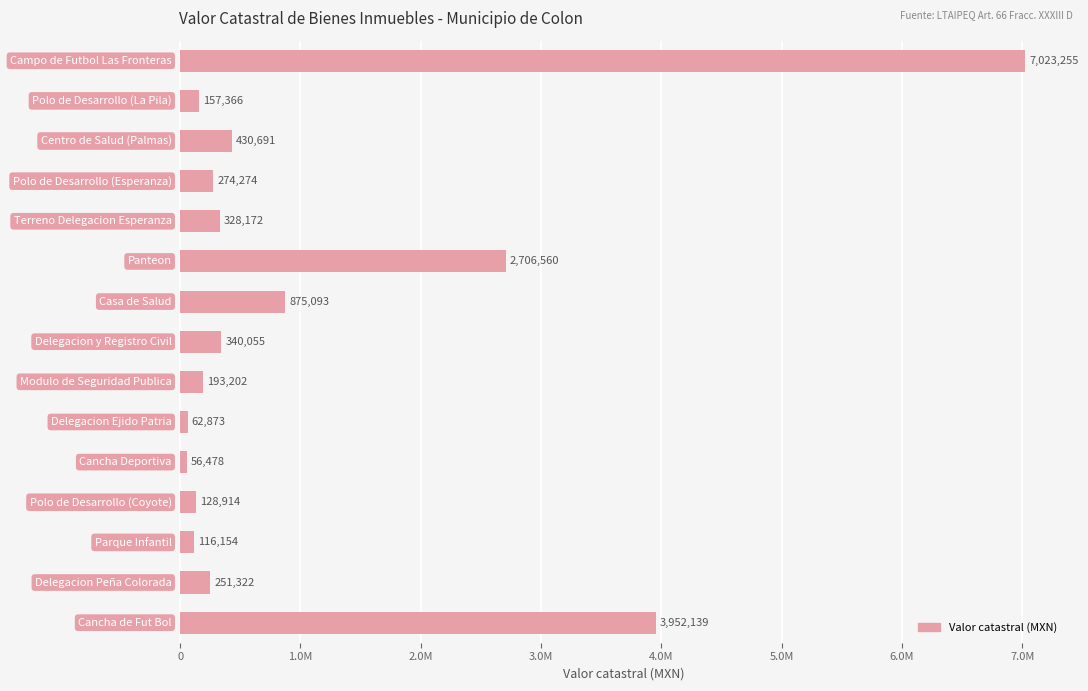

Count the number of values greater than 274274.

7